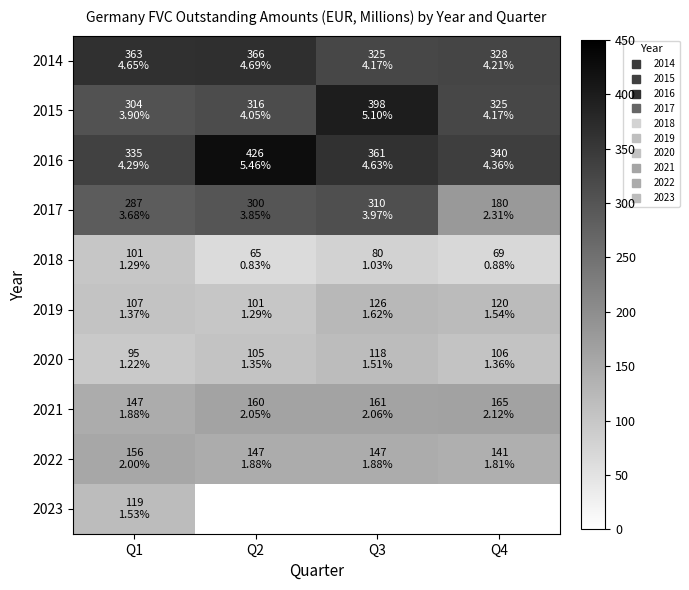

True or false: 2020 has a value of 118.0 at Q3.

True